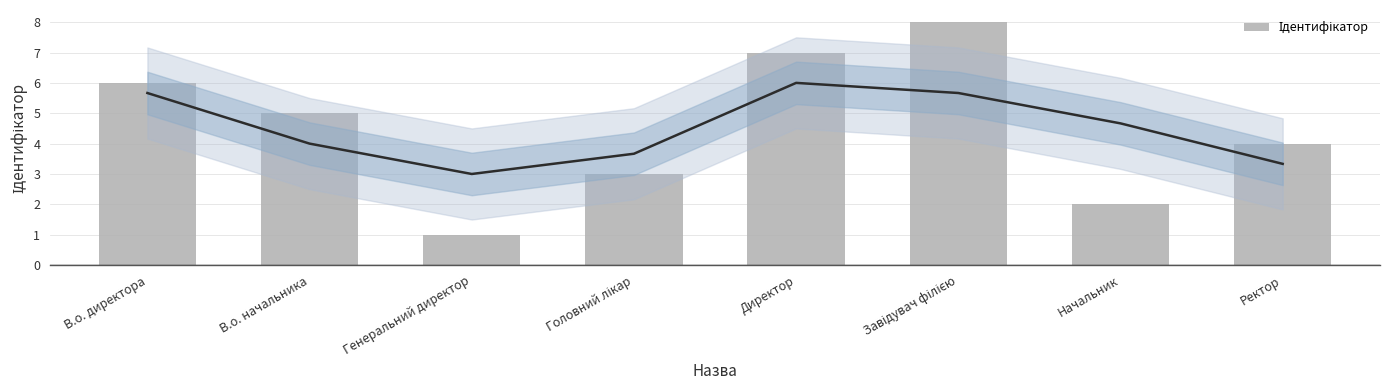

Does the chart contain any negative values?

No